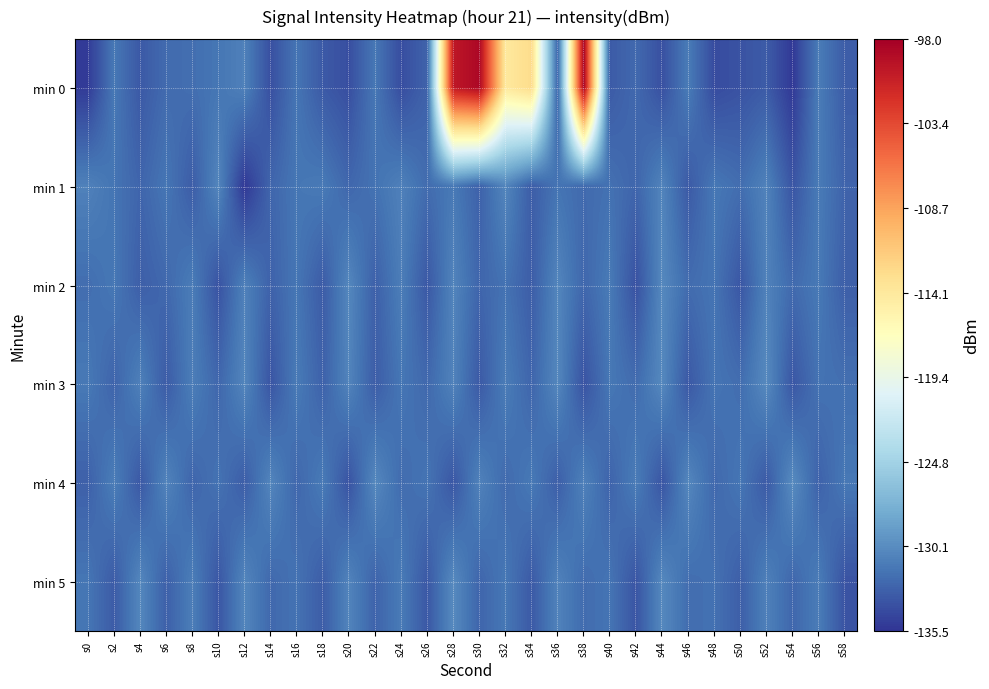

List the series in order of their peak value, lowest first.

min 1, min 2, min 3, min 5, min 4, min 0